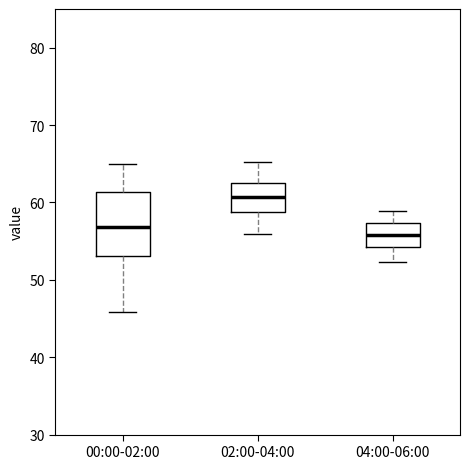

Reading left to right, read every box against the y-axis: the position of its median line, the range the box covers, and the ends of its whiskers. The values are not printed on the chart, so give them approximately, as read against the axis.

00:00-02:00: median 57, box 53 to 61, whiskers 46 to 65
02:00-04:00: median 61, box 59 to 62, whiskers 56 to 65
04:00-06:00: median 56, box 54 to 57, whiskers 52 to 59